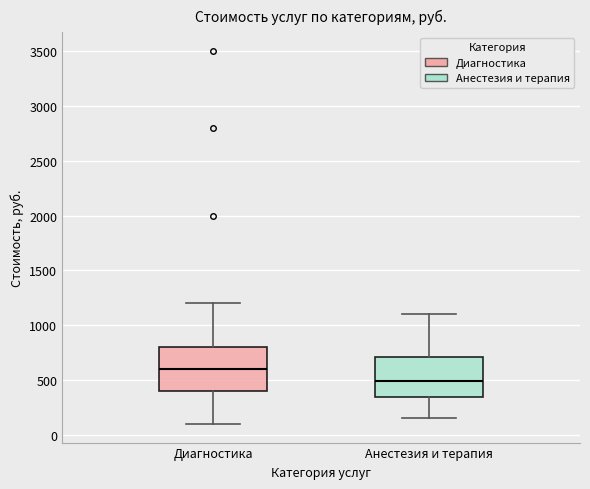

Reading left to right, transcribe this box plot: for each box, give where its median line is, the range the box spans, and where its two whiskers end, as read against the y-axis. The values are not printed on the chart, so give them approximately, as read against the axis.

Диагностика: median 600, box 400 to 800, whiskers 100 to 1200
Анестезия и терапия: median 500, box 350 to 700, whiskers 150 to 1100